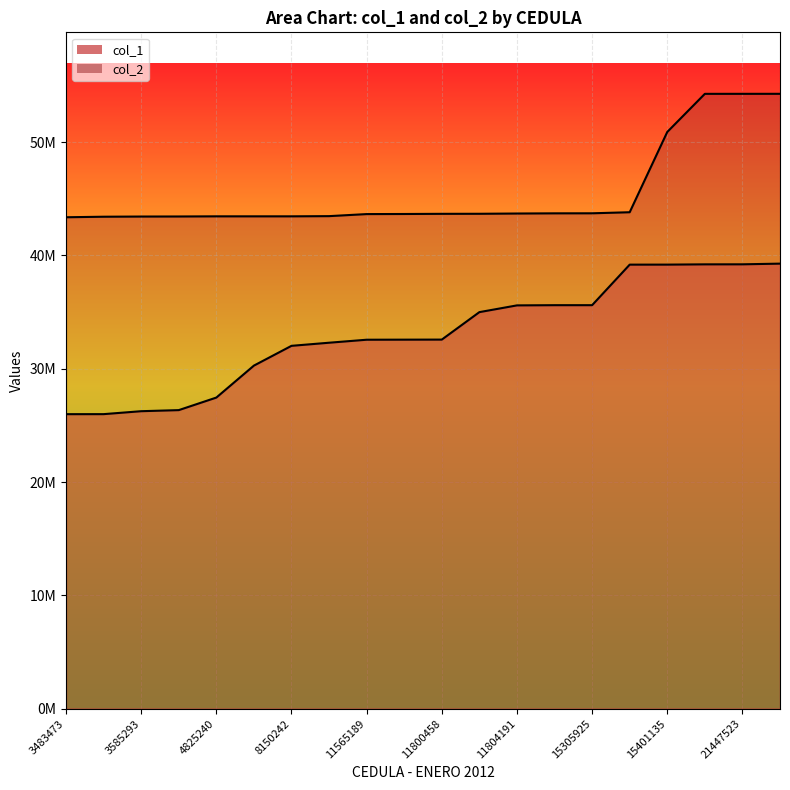

True or false: col_2 has more than 2 interior local peaks.

False